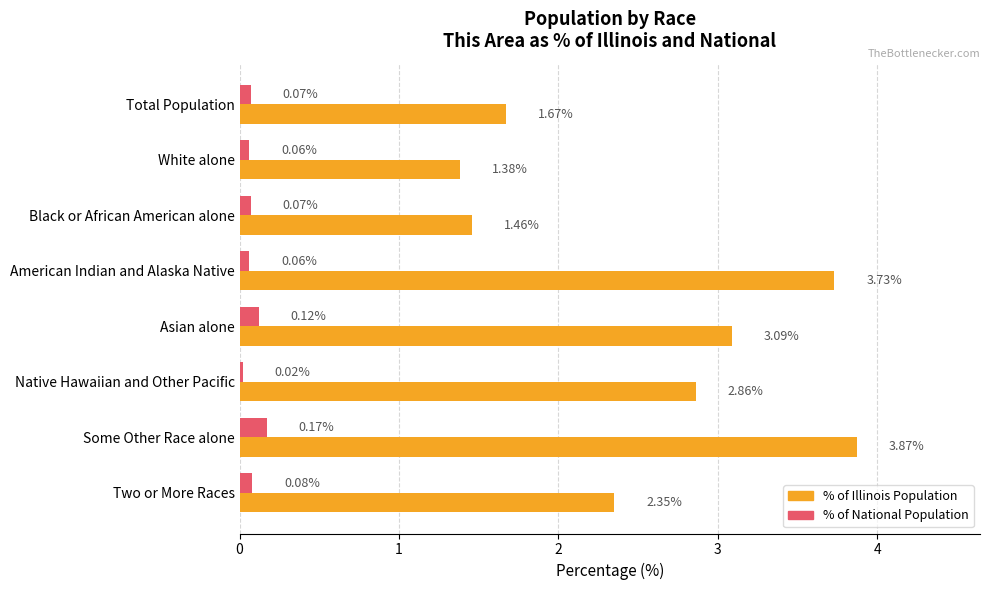

Which series has the widest spread of values?

% of Illinois Population